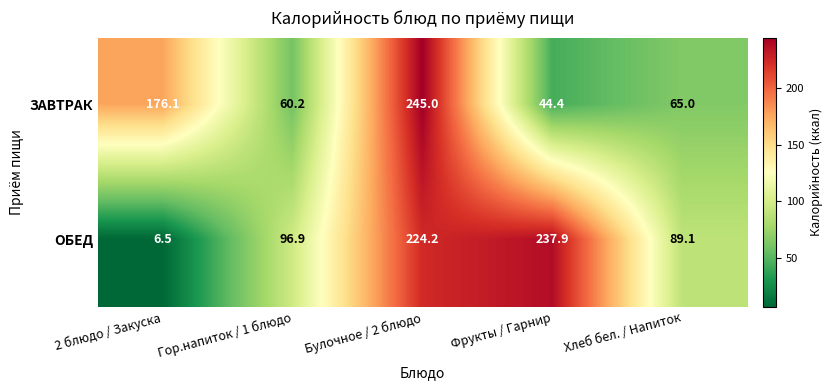

What is the sum of all ЗАВТРАК values?

590.7